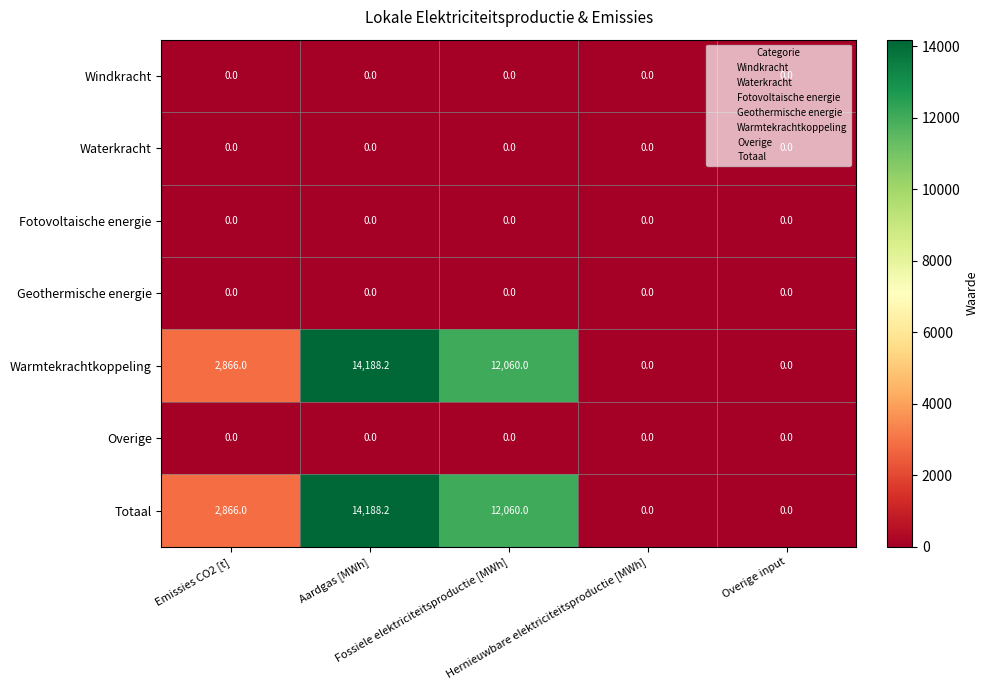

Count the Warmtekrachtkoppeling values in the range 0 to 12060.

4